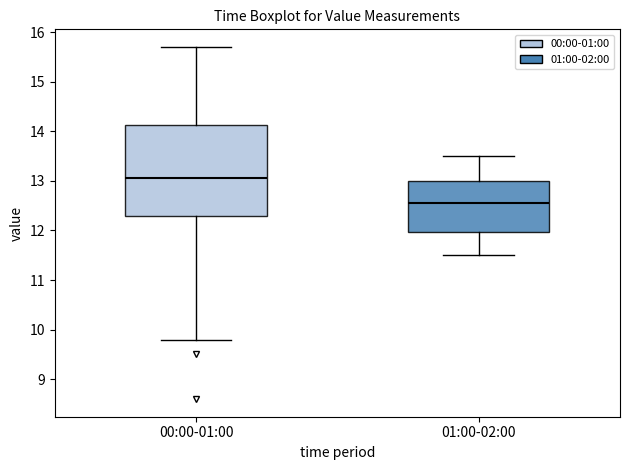

Where does the median line of the box for 00:00-01:00 sit on the y-axis? The values are not printed on the chart, so give them approximately, as read against the axis.

13.1